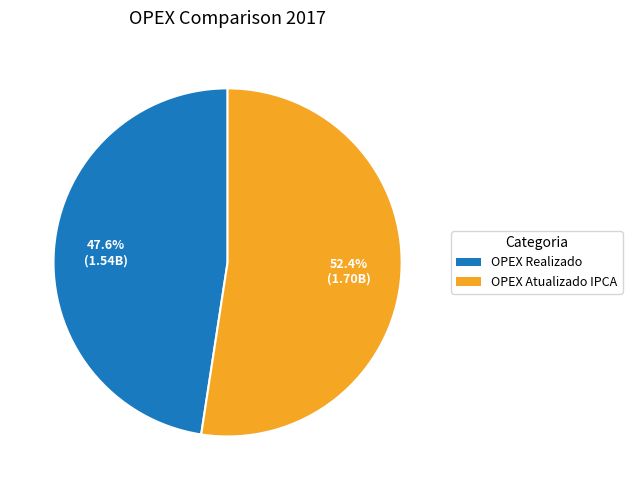

Is there a majority slice in this chart?

Yes